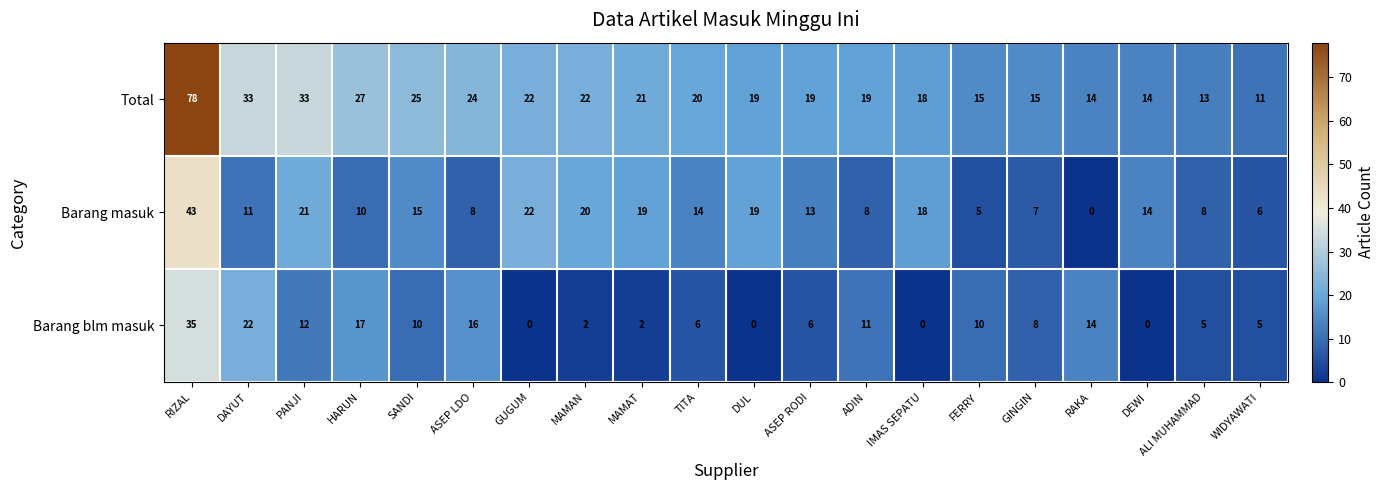

Is it true that Total equals 30 at DUL?

False